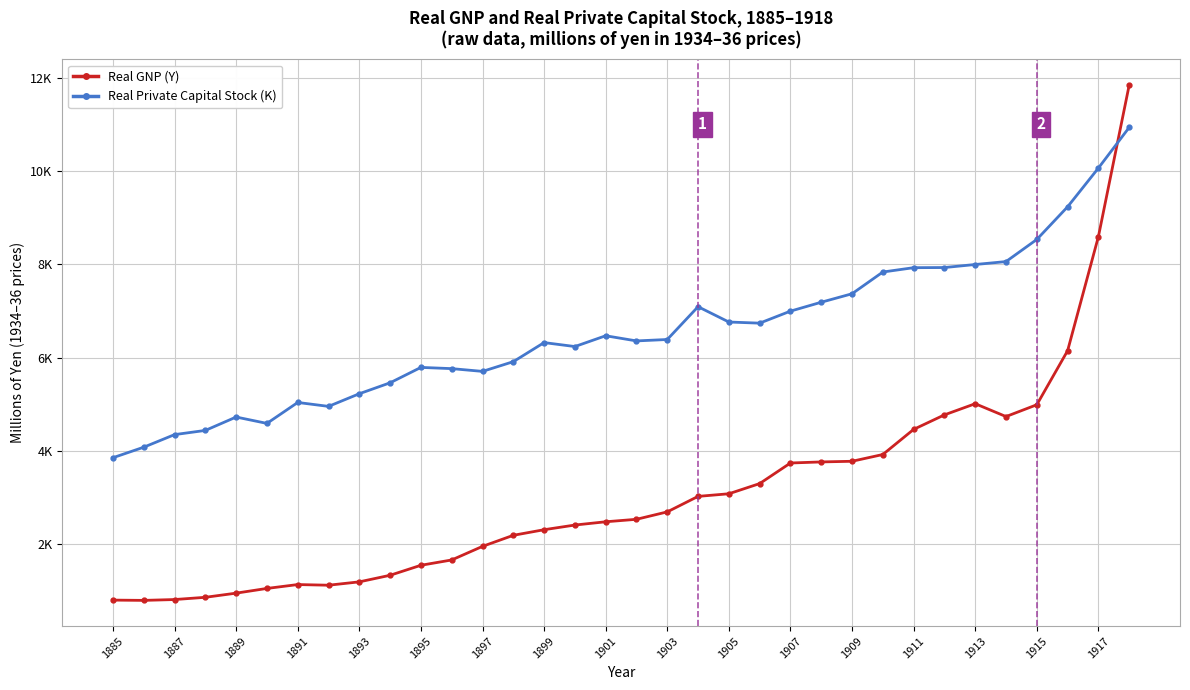

Which series has the largest total across all categories?

Real Private Capital Stock (K)